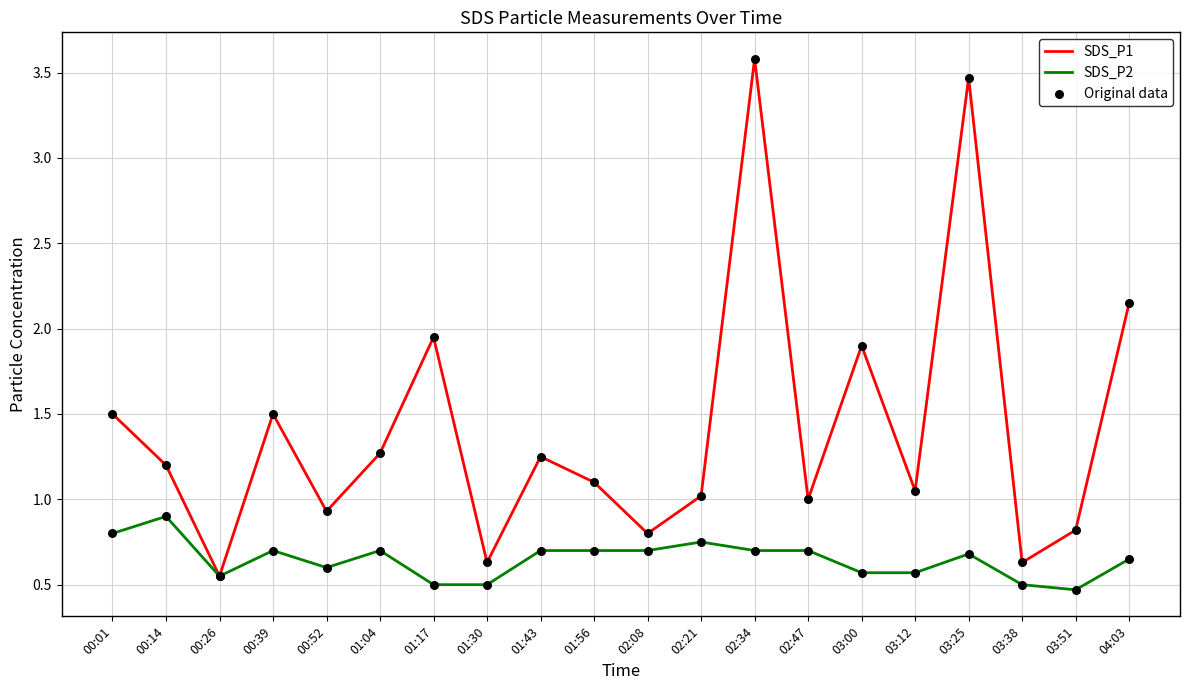

Between 00:39 and 03:38, which series saw the biggest shift?

SDS_P1